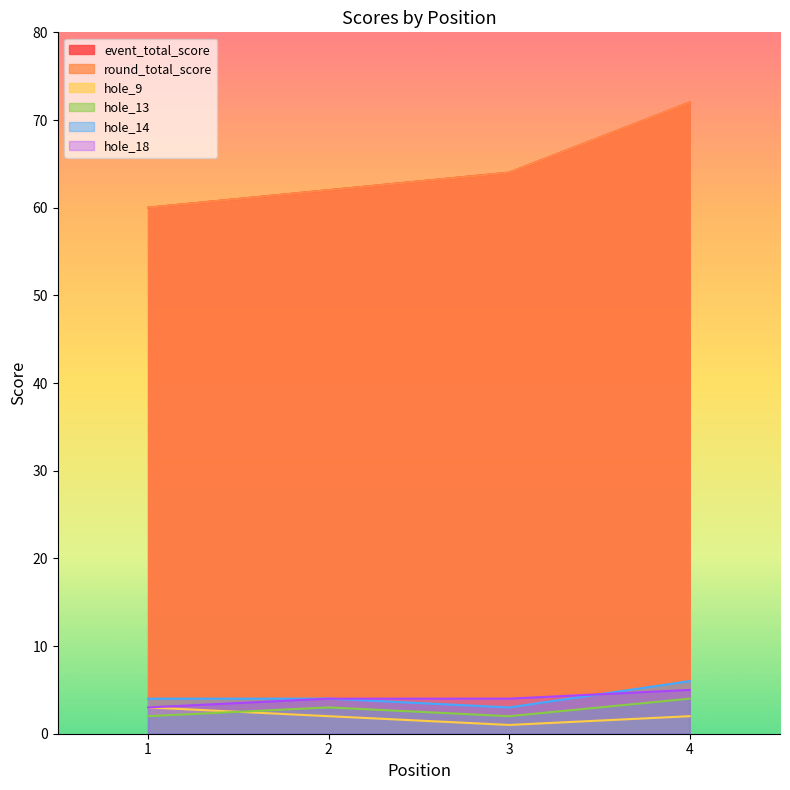

What is the approximate value of hole_13 at 4?

4